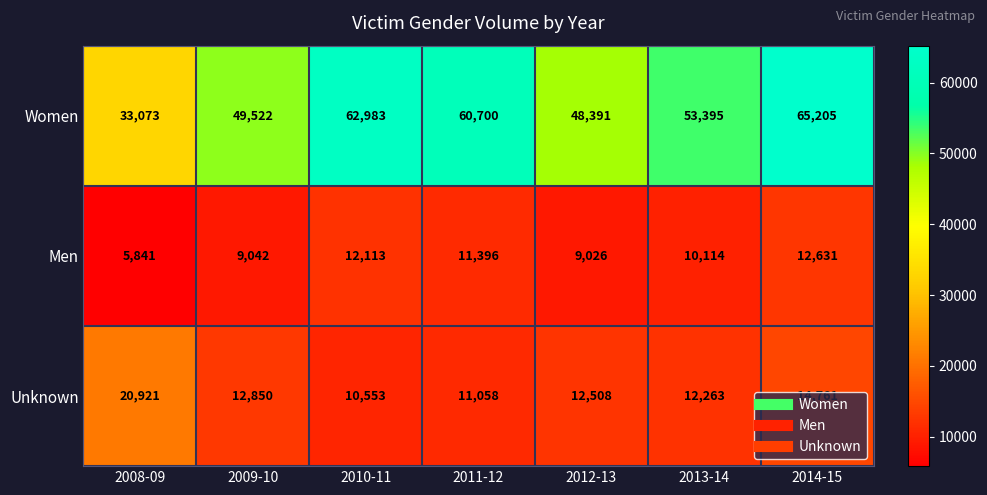

How many series are shown in this chart?

3